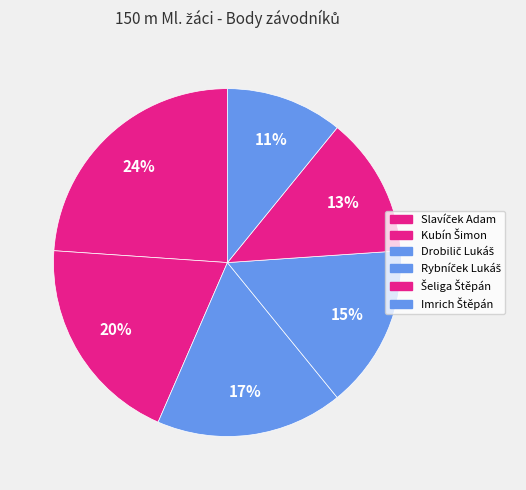

Count the number of slices in the pie.

6